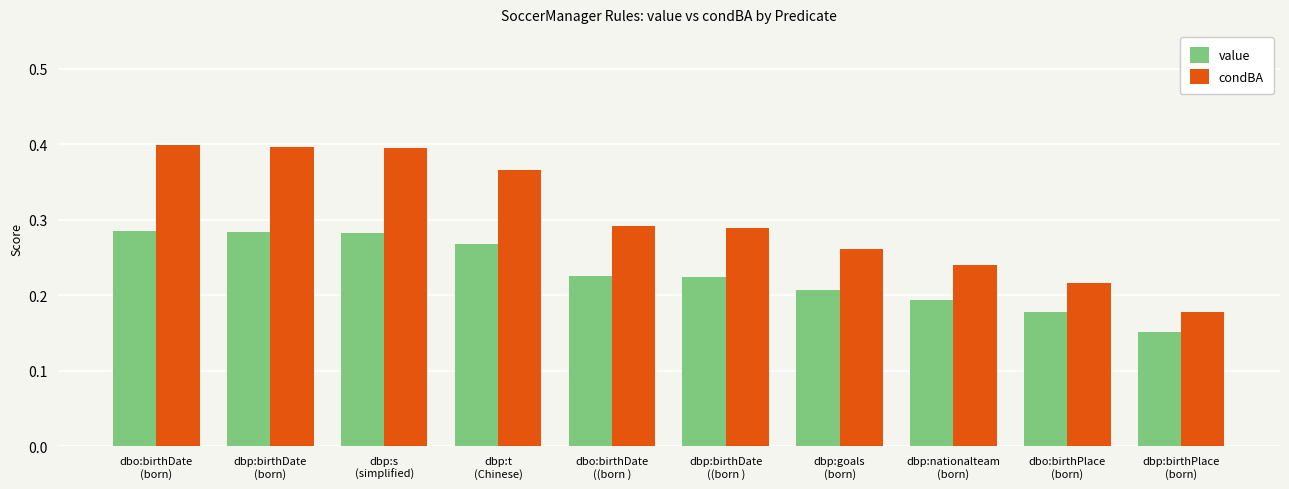

Is the value of condBA at dbp:birthPlace
(born) greater than the value of value at dbp:nationalteam
(born)?

No